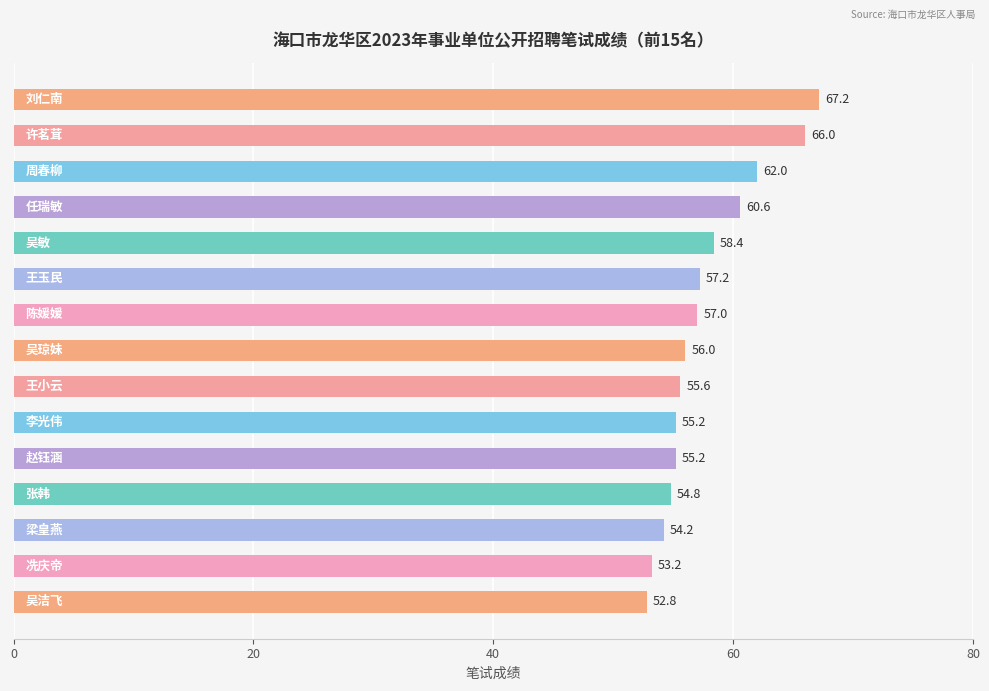

What is the maximum value shown in the chart?

67.2